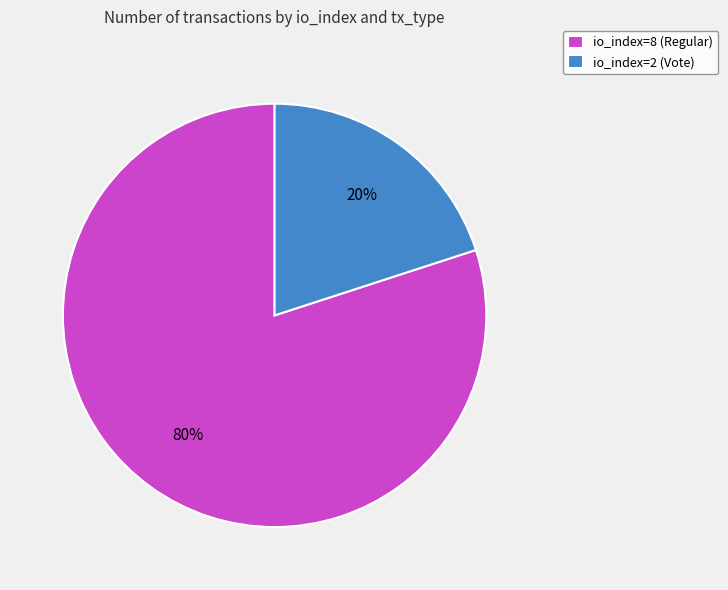

Count the number of slices in the pie.

2